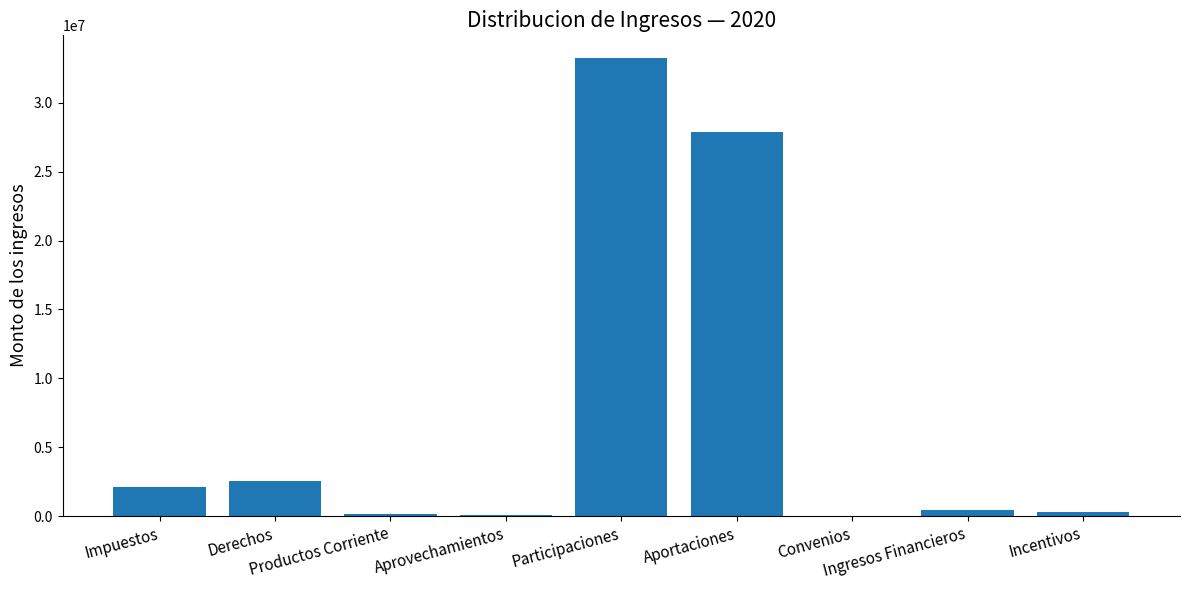

Rank the categories by value from lowest to highest.

Convenios, Aprovechamientos, Productos Corriente, Incentivos, Ingresos Financieros, Impuestos, Derechos, Aportaciones, Participaciones